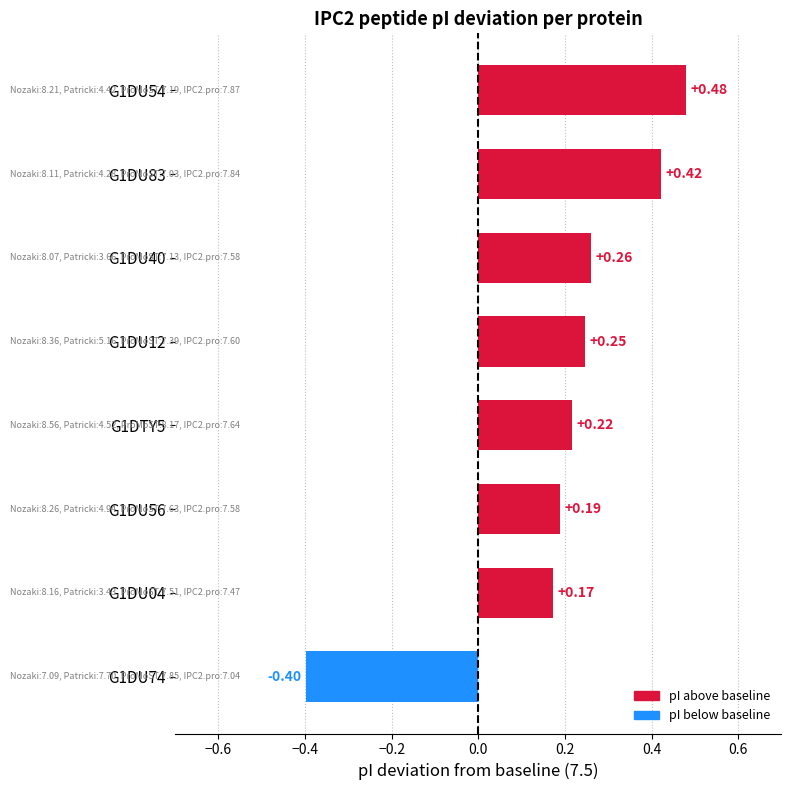

Where is the data nearest to the value 0?

G1DU04